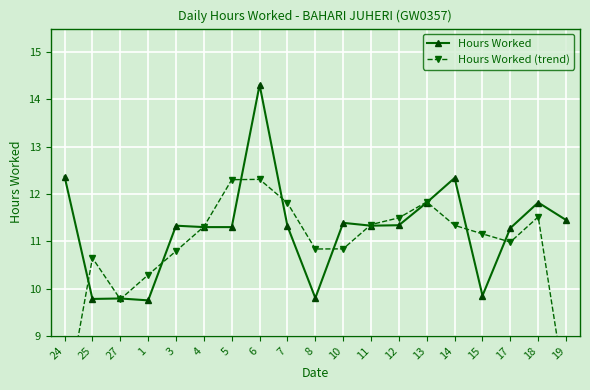

Is this an area chart (filled region under the line)?

No